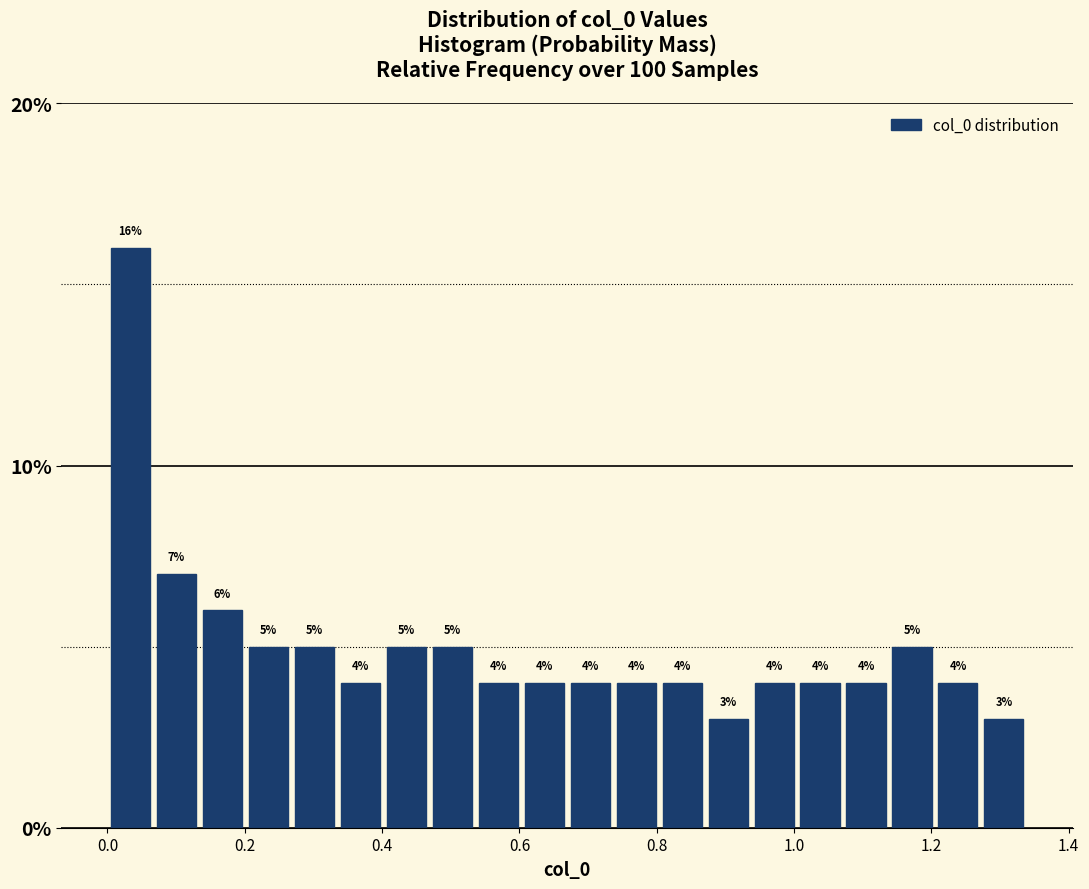

Read against the x-axis, roughly where is the centre of the tallest bar?

0.04